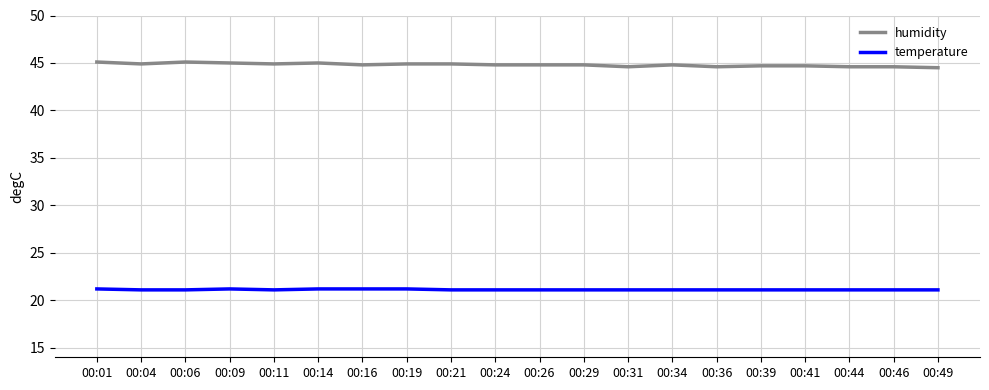

How many distinct data groups are displayed?

2